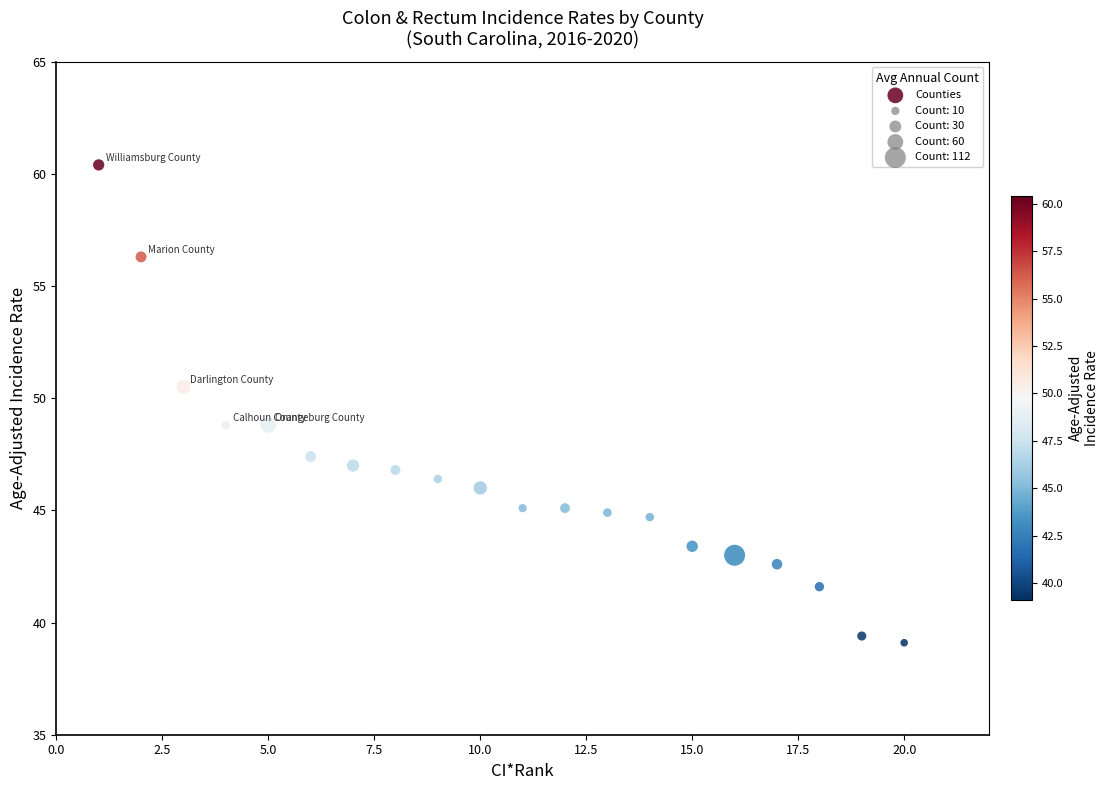

What is the range of X values (max minus min)?

19.0